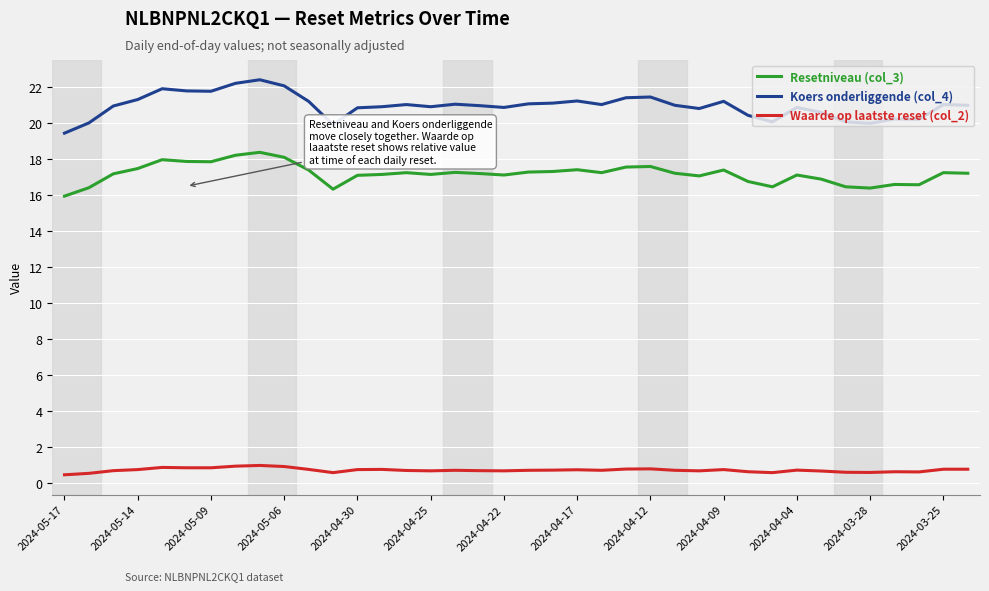

True or false: Resetniveau (col_3) and Koers onderliggende (col_4) cross at least once.

False